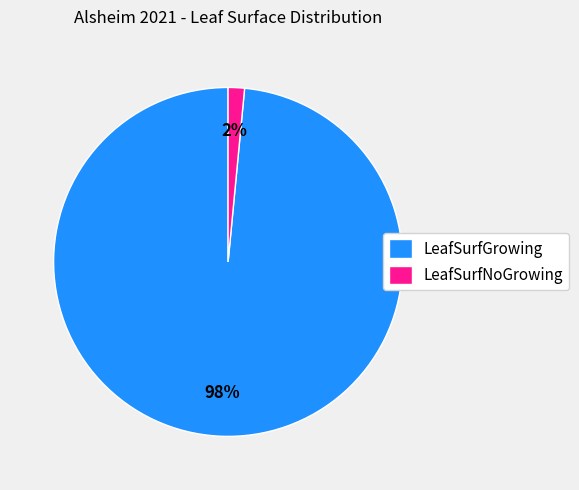

Rank the categories by value from lowest to highest.

LeafSurfNoGrowing, LeafSurfGrowing